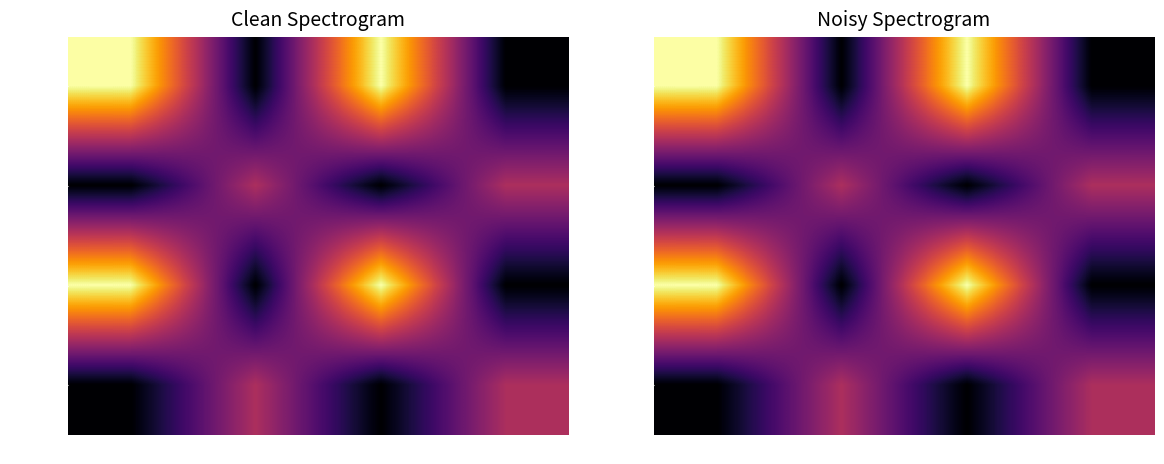

How many series are shown in this chart?

4